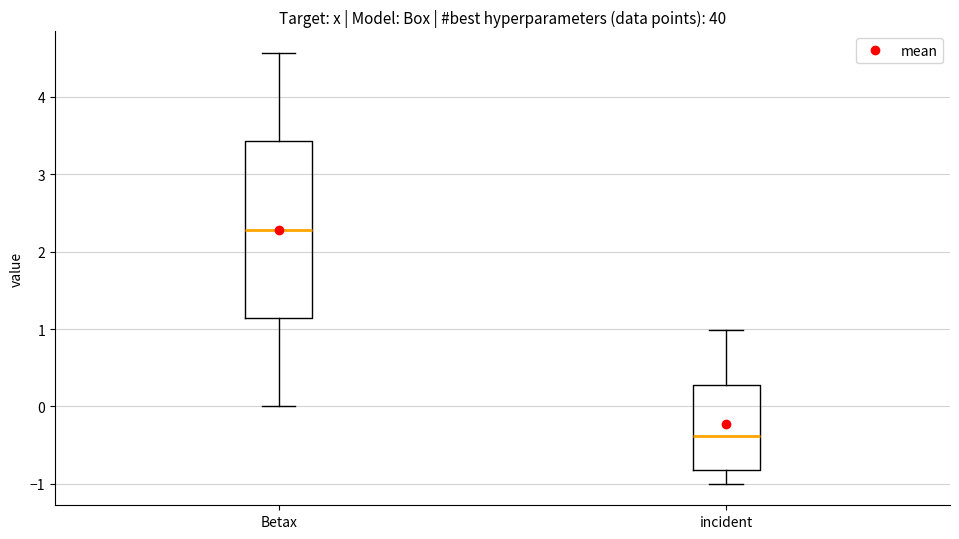

Where does the median line of the box for incident sit on the y-axis? The values are not printed on the chart, so give them approximately, as read against the axis.

-0.4